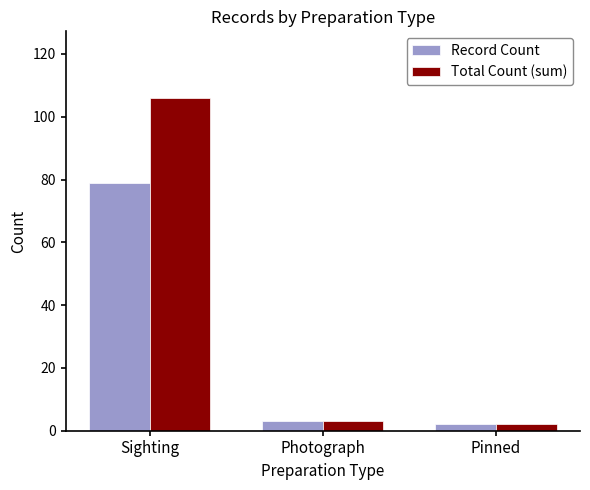

Reading left to right, transcribe all the data shown in this chart.

Record Count: Sighting=79	Photograph=3	Pinned=2
Total Count (sum): Sighting=106	Photograph=3	Pinned=2